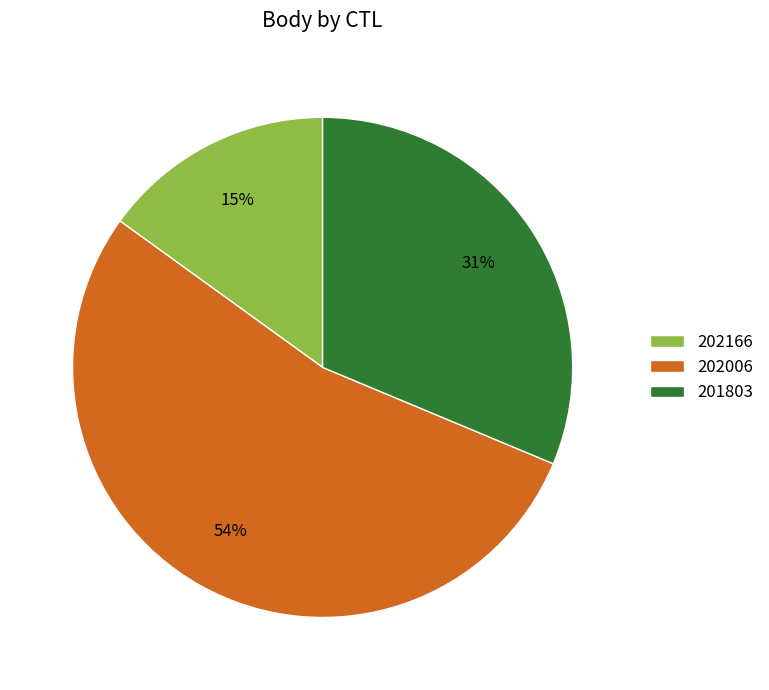

Which slice represents more than half of the pie?

202006